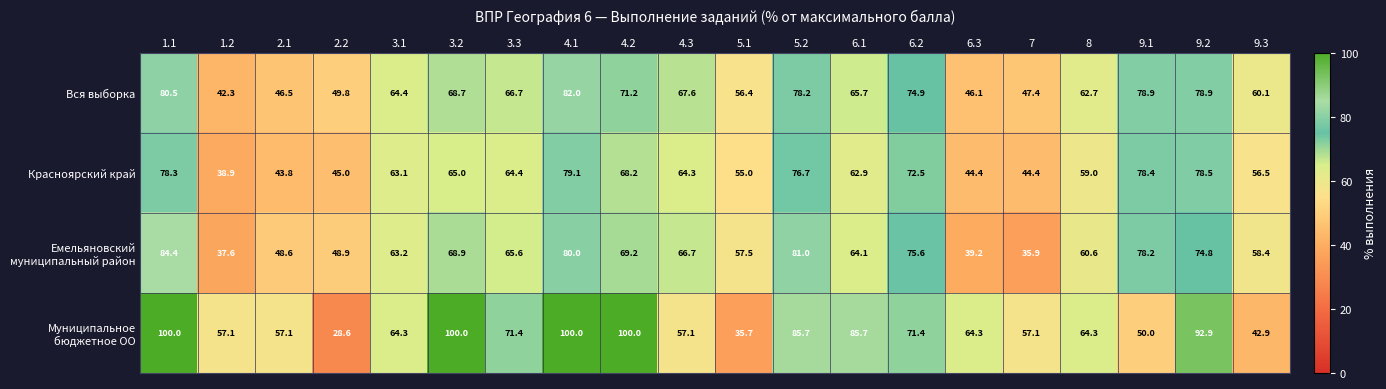

What is the maximum value shown in the chart?

100.0